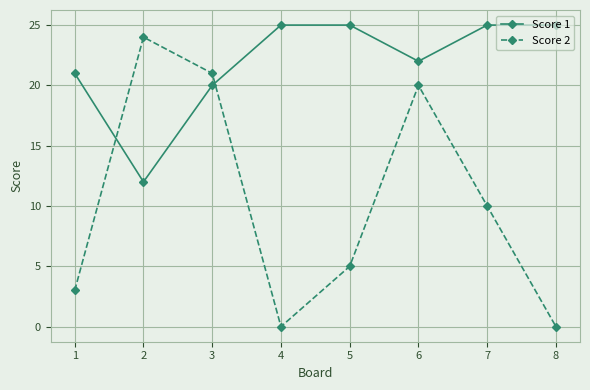

How many times do Score 2 and Score 1 cross each other?

2